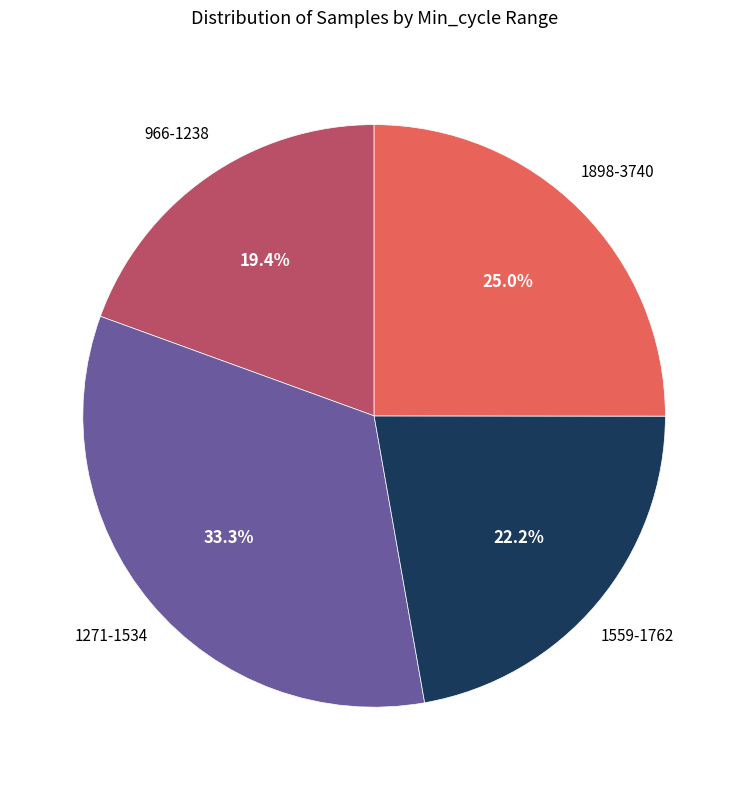

Is there a majority slice in this chart?

No